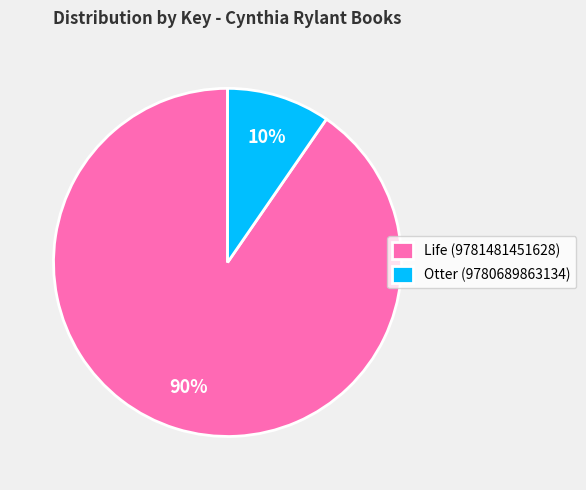

To the nearest percent, what is the average slice percentage?

50%